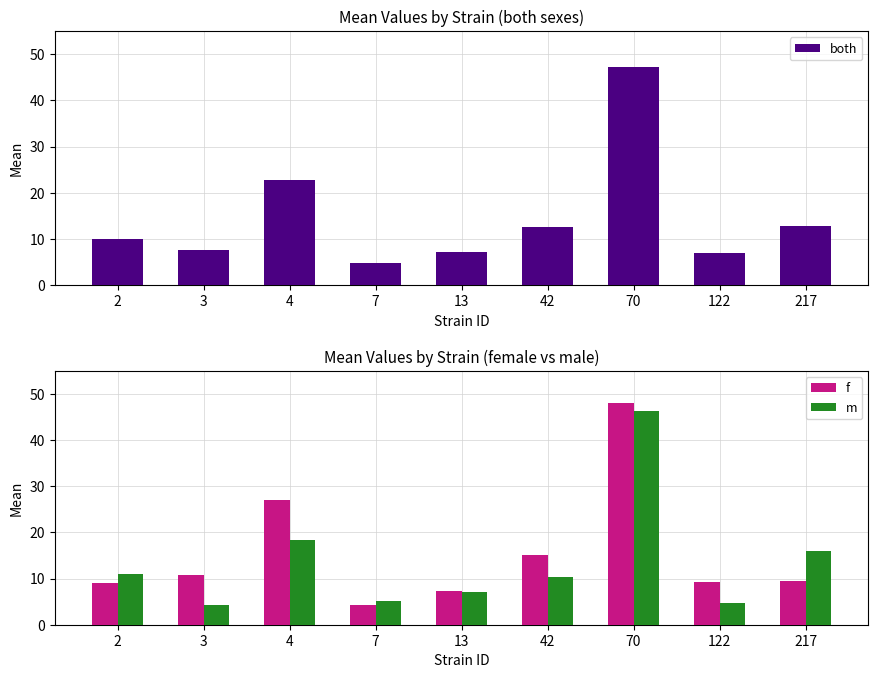

The m series shows 2.0 at 7. True or false?

False